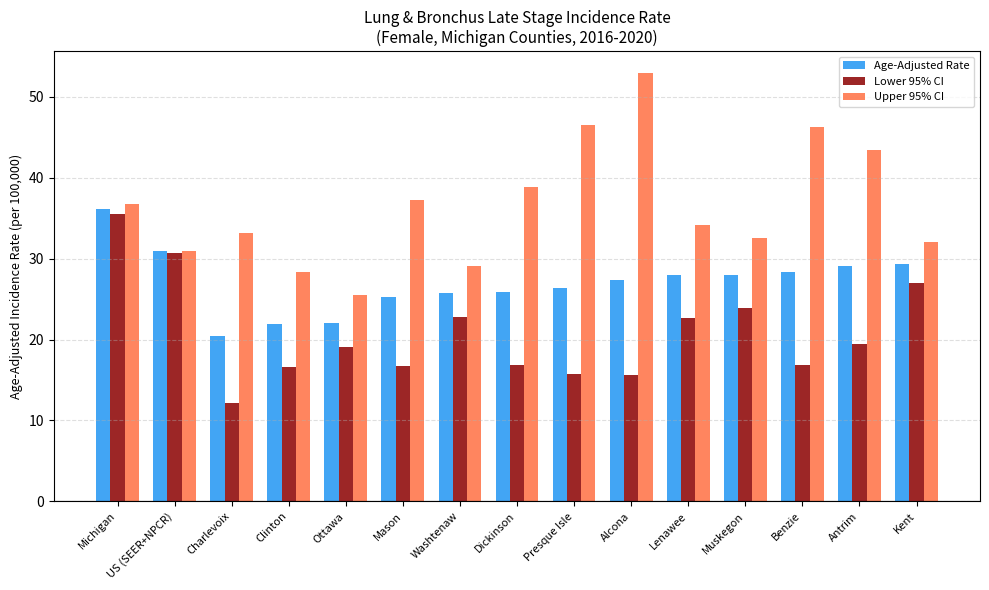

Which series has the largest range (max minus min)?

Upper 95% CI